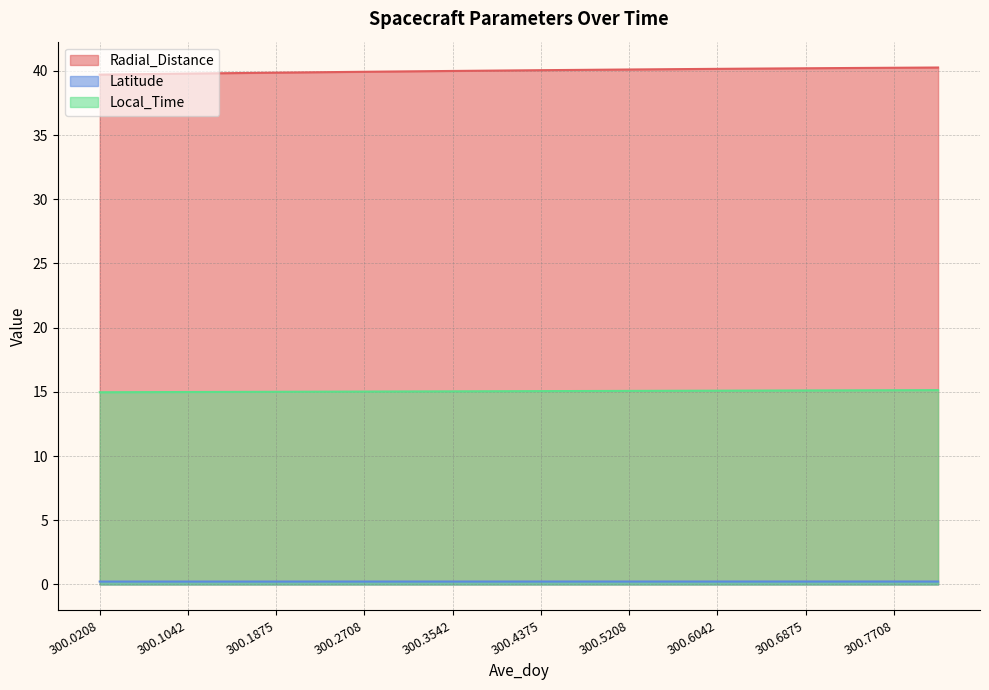

Reading left to right, what are all the values shown in this chart?

Radial_Distance: 300.0208=39.7	300.0625=39.7	300.1042=39.8	300.1458=39.8	300.1875=39.9	300.2292=39.9	300.2708=39.9	300.3125=40.0	300.3542=40.0	300.3958=40.0	300.4375=40.1	300.4792=40.1	300.5208=40.1	300.5625=40.1	300.6042=40.2	300.6458=40.2	300.6875=40.2	300.7292=40.2	300.7708=40.2	300.8125=40.3
Latitude: 300.0208=0.2	300.0625=0.2	300.1042=0.2	300.1458=0.2	300.1875=0.2	300.2292=0.2	300.2708=0.2	300.3125=0.2	300.3542=0.2	300.3958=0.2	300.4375=0.2	300.4792=0.2	300.5208=0.2	300.5625=0.2	300.6042=0.2	300.6458=0.2	300.6875=0.2	300.7292=0.2	300.7708=0.2	300.8125=0.2
Local_Time: 300.0208=15.0	300.0625=15.0	300.1042=15.0	300.1458=15.0	300.1875=15.0	300.2292=15.0	300.2708=15.0	300.3125=15.0	300.3542=15.0	300.3958=15.0	300.4375=15.1	300.4792=15.1	300.5208=15.1	300.5625=15.1	300.6042=15.1	300.6458=15.1	300.6875=15.1	300.7292=15.1	300.7708=15.1	300.8125=15.1